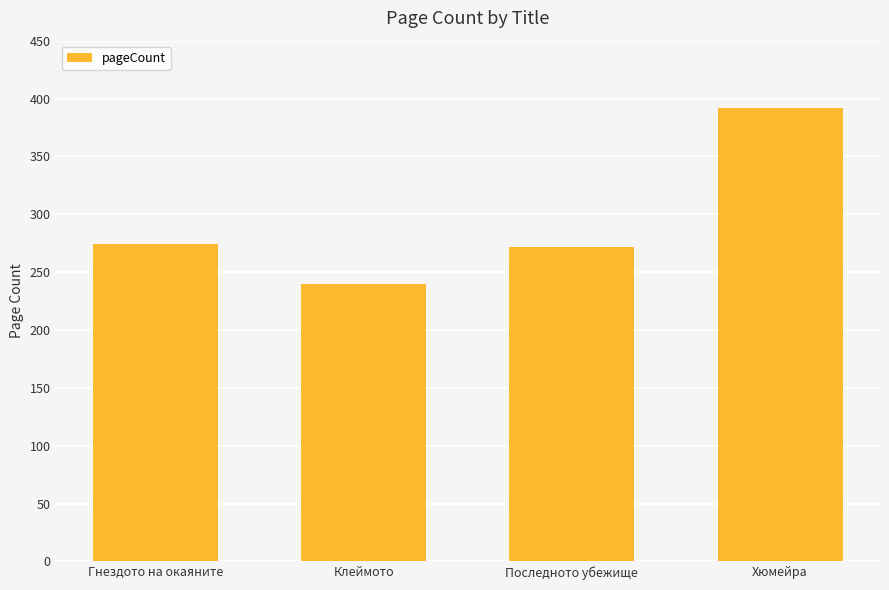

What is the sum of all values?

1178